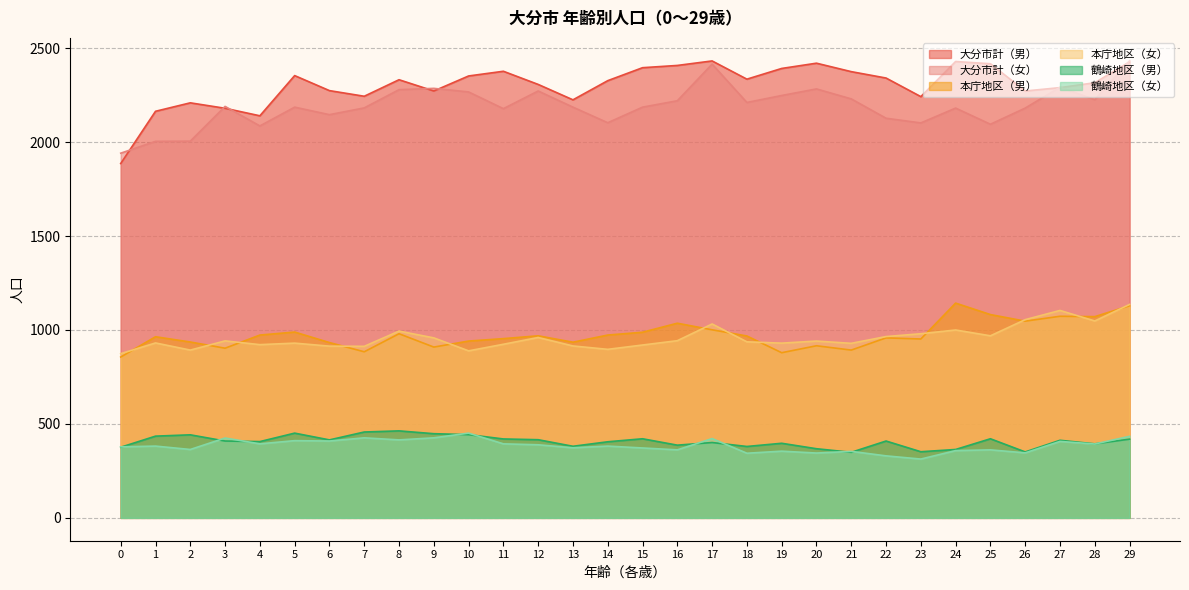

True or false: 鶴崎地区（女） and 本庁地区（男） intersect in this chart.

False